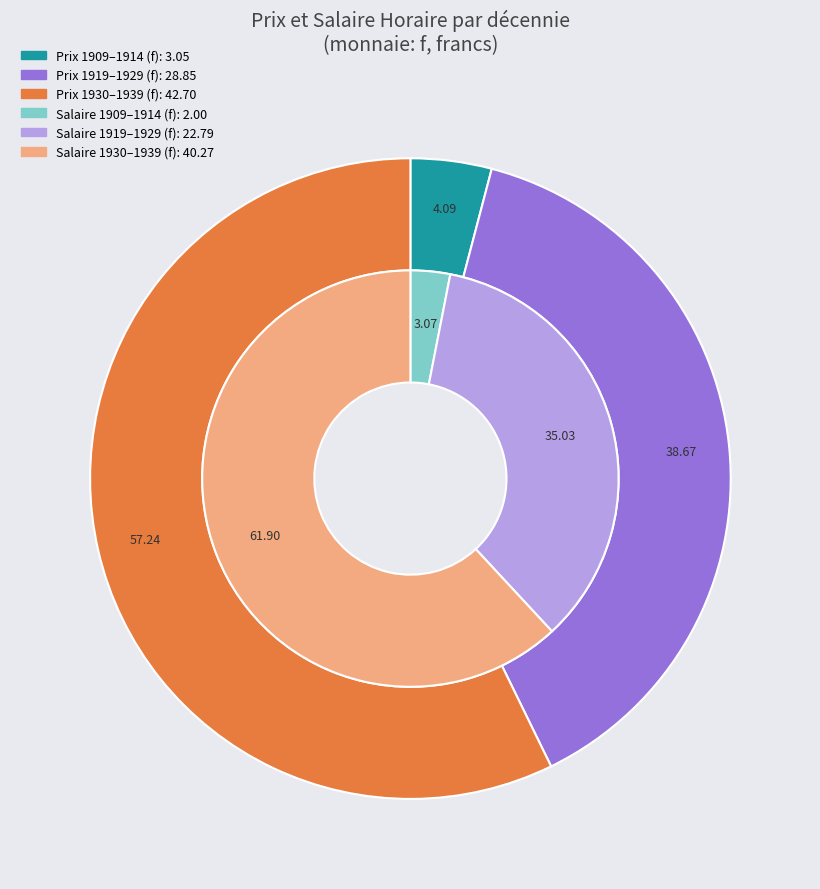

At 2, list the series in order from smallest to largest.

Salaire Horaire moyen par periode, Prix moyen par periode